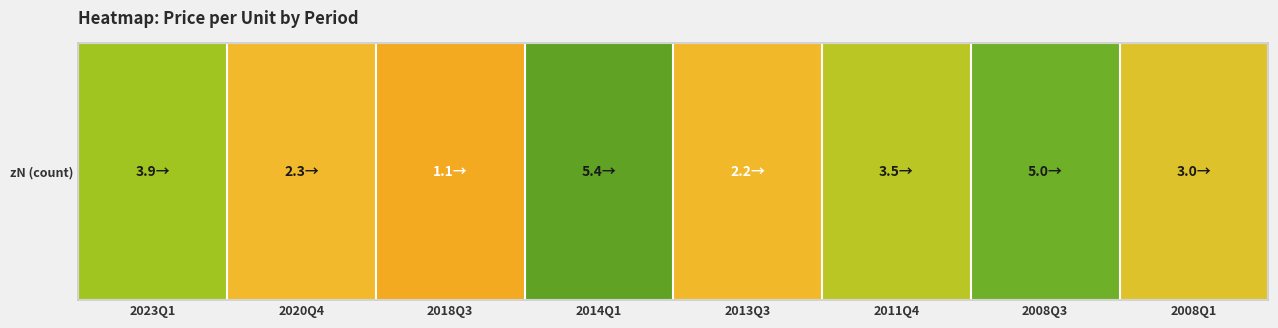

What is the ratio of the value at 2020Q4 to the value at 2008Q3?

0.5